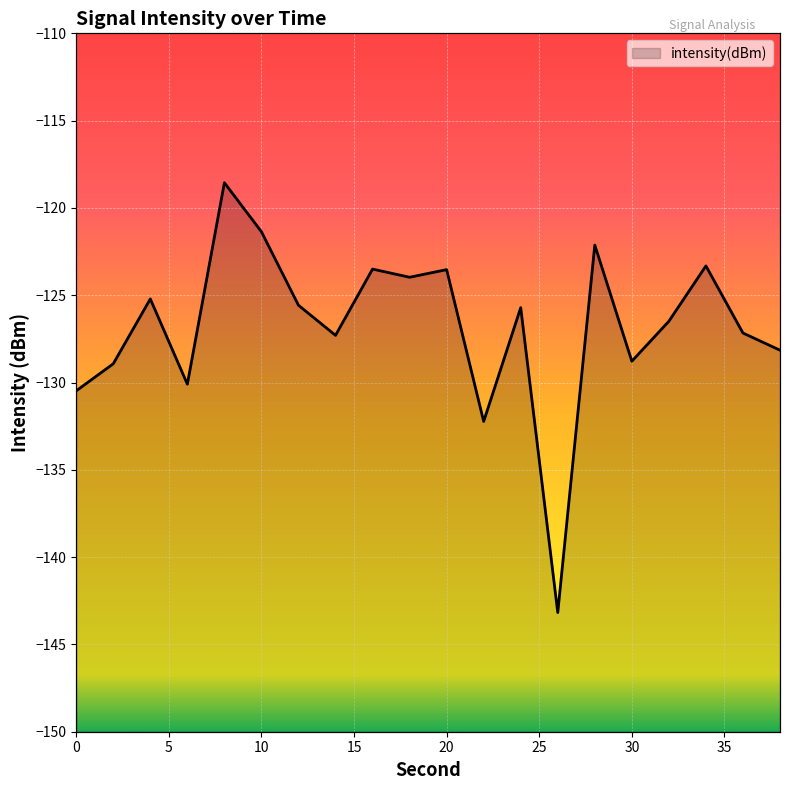

How many interior local peaks (higher than both neighbors) does the data have?

7